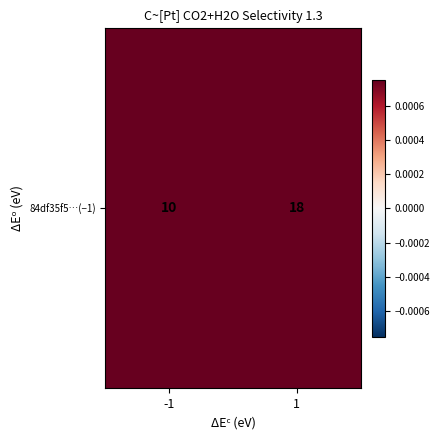

Reading left to right, transcribe all the data shown in this chart.

10	18